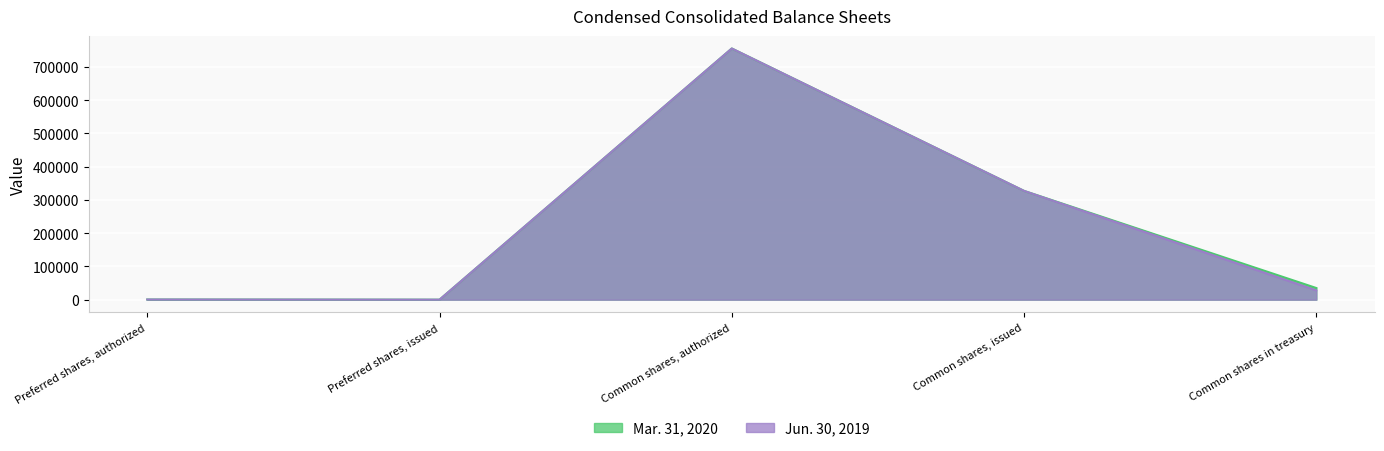

What is the approximate value of Mar. 31, 2020 at Common shares, authorized, to the nearest 10?

755000